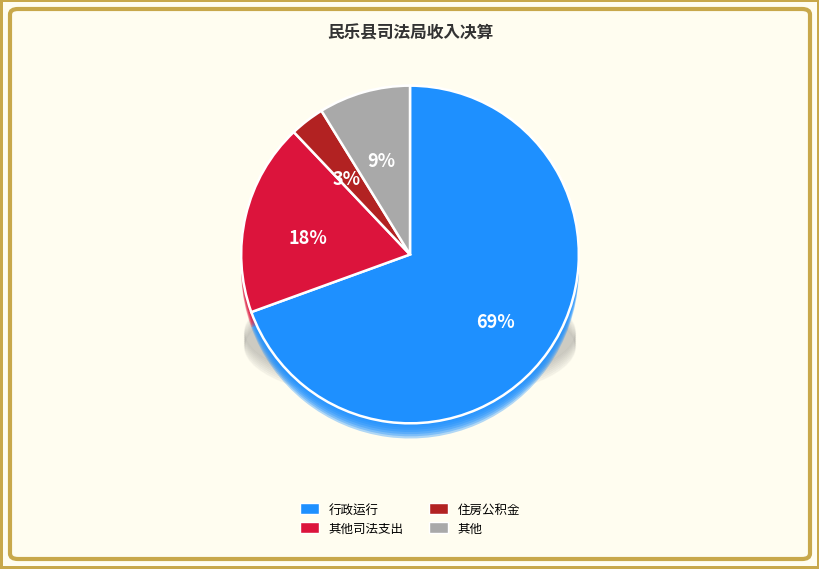

What percentage is the 行政运行 slice, to the nearest percent?

69%